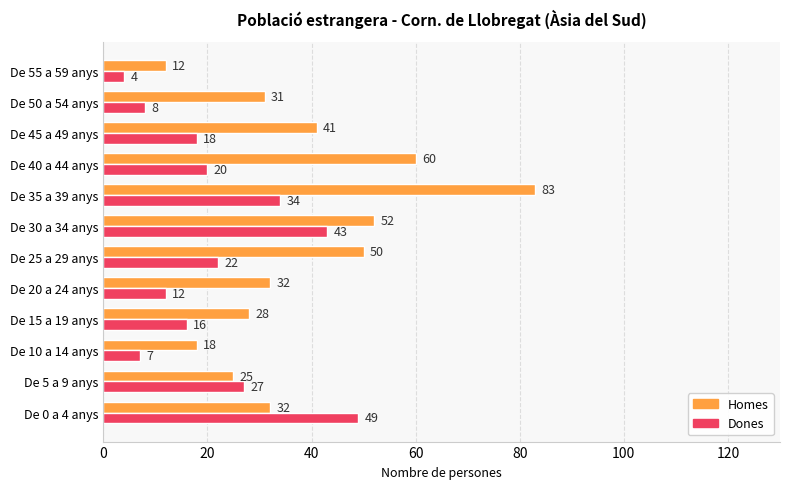

Which series has the widest spread of values?

Homes